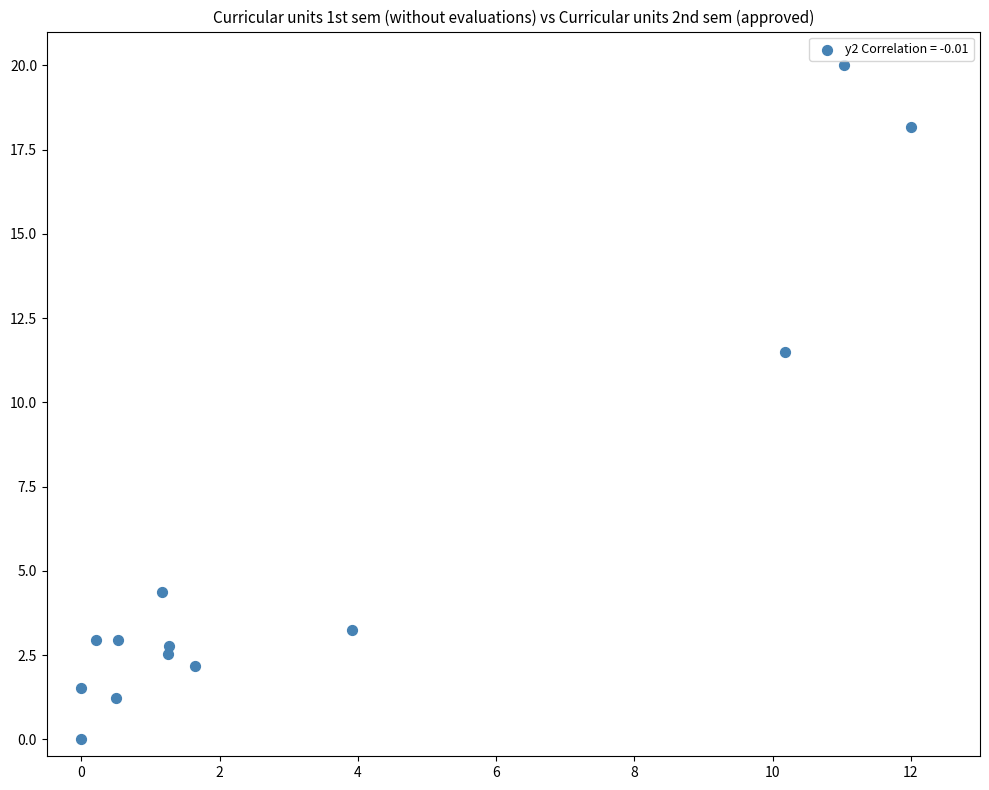

What is the range of Y values (max minus min)?

20.0